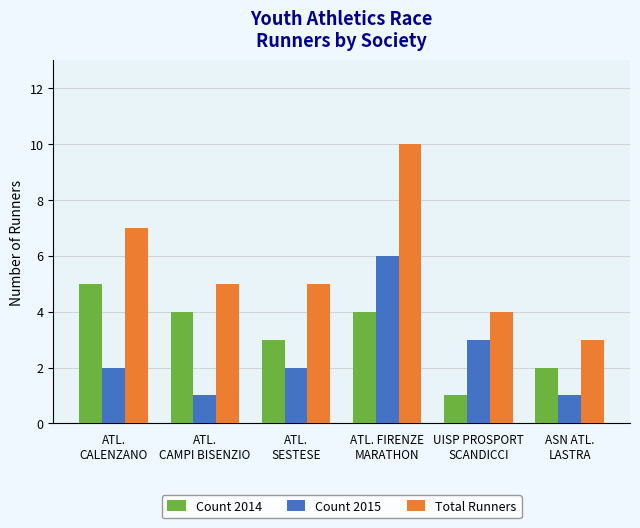

What position from the left is UISP PROSPORT
SCANDICCI?

5